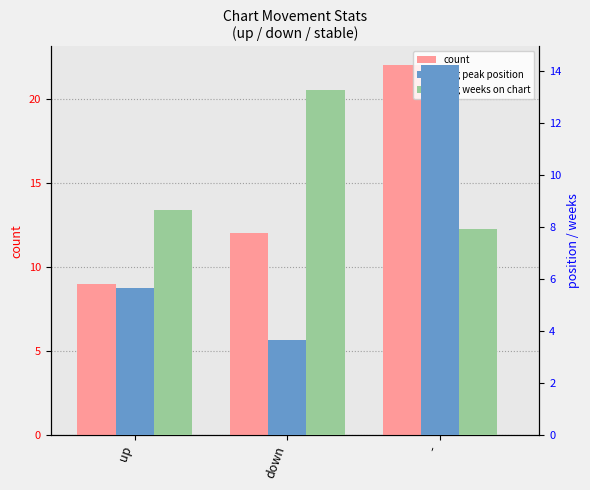

Which series has the largest total across all categories?

count